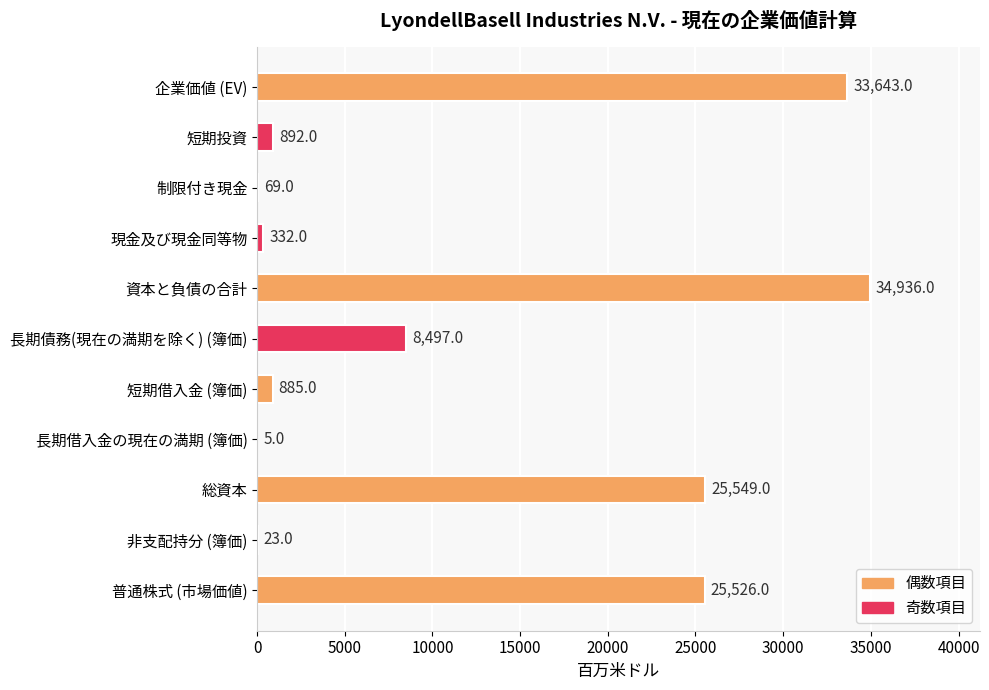

At which category does the chart reach its peak across all series?

資本と負債の合計